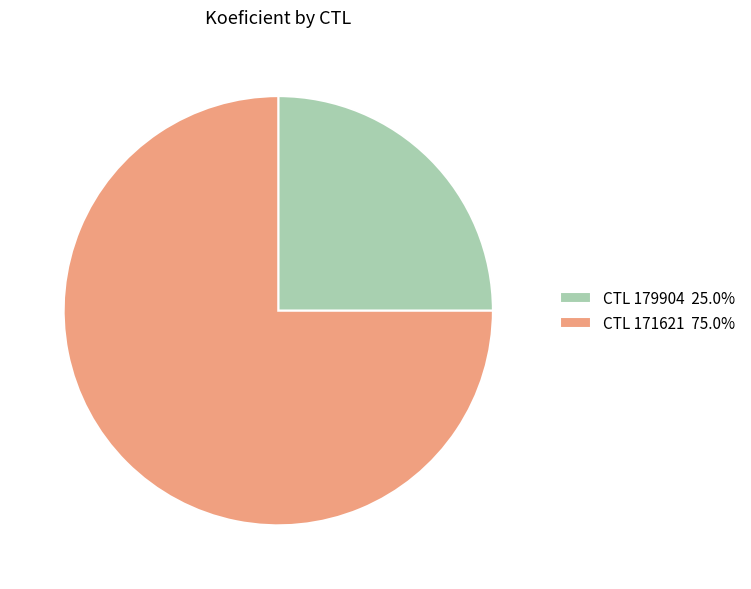

Is there a majority slice in this chart?

Yes